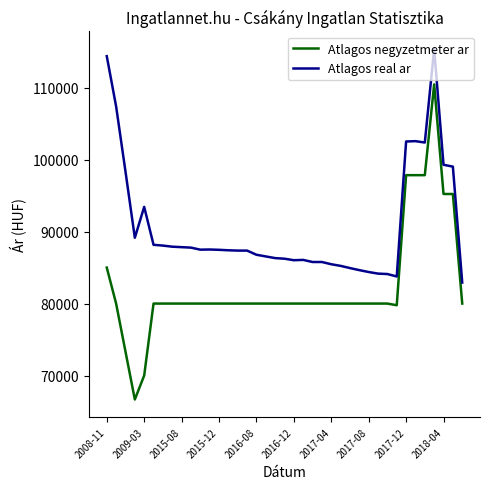

What are all the series names shown in the legend?

Atlagos negyzetmeter ar, Atlagos real ar